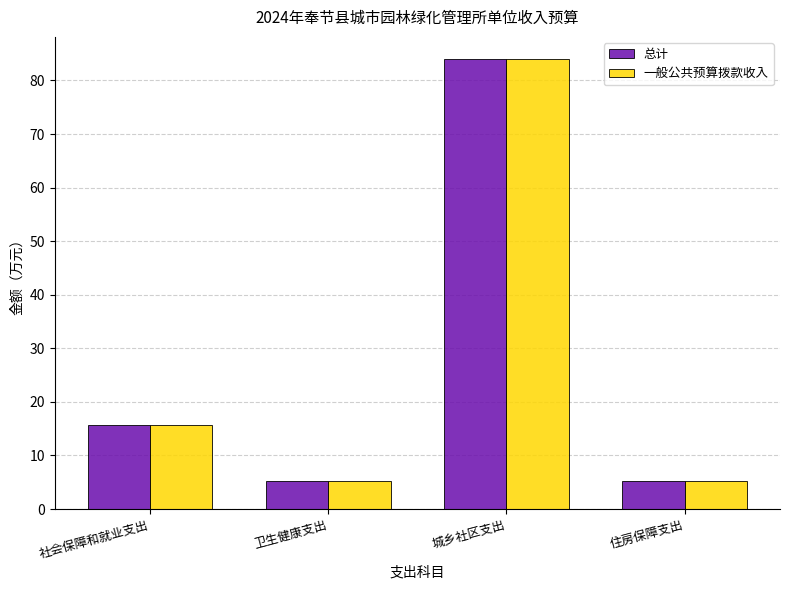

Does the chart contain any negative values?

No